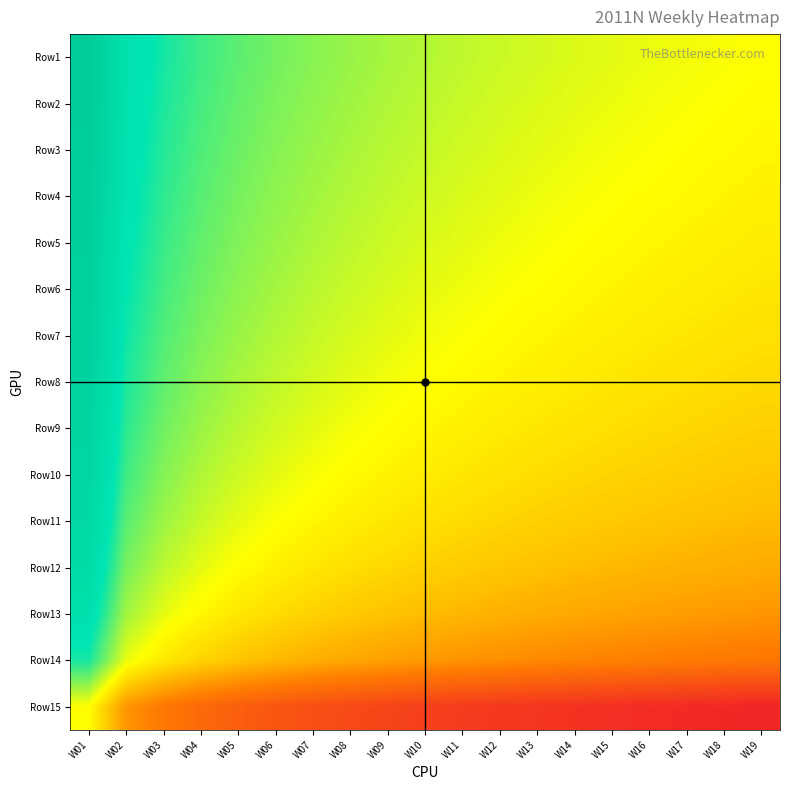

What is the total value across all series at W17?

5.9